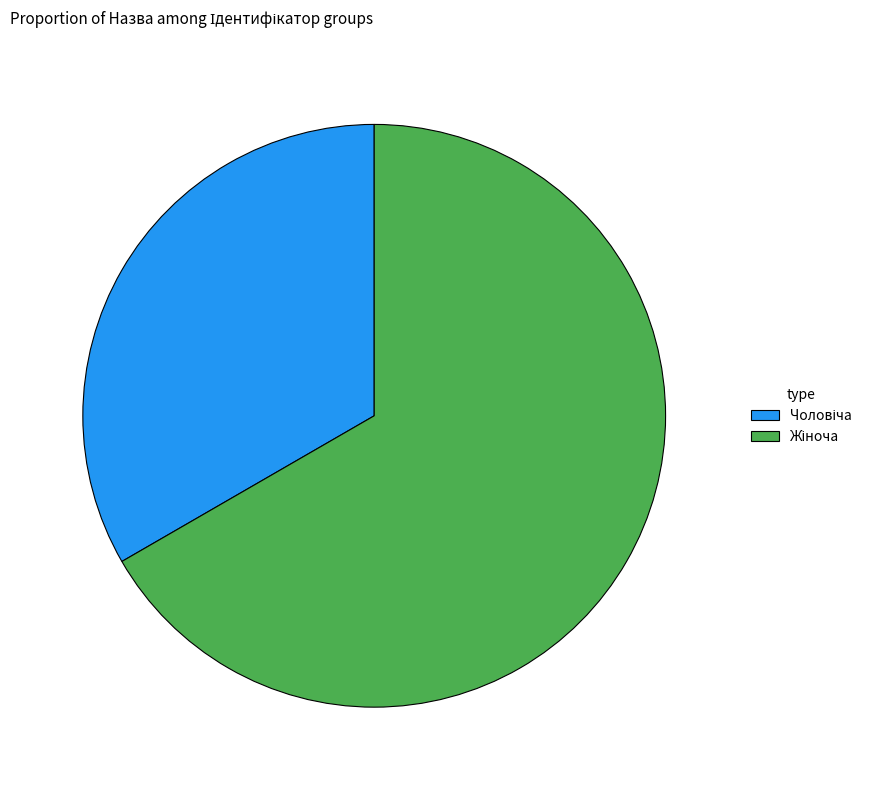

Is there any slice that represents more than half of the pie?

Yes